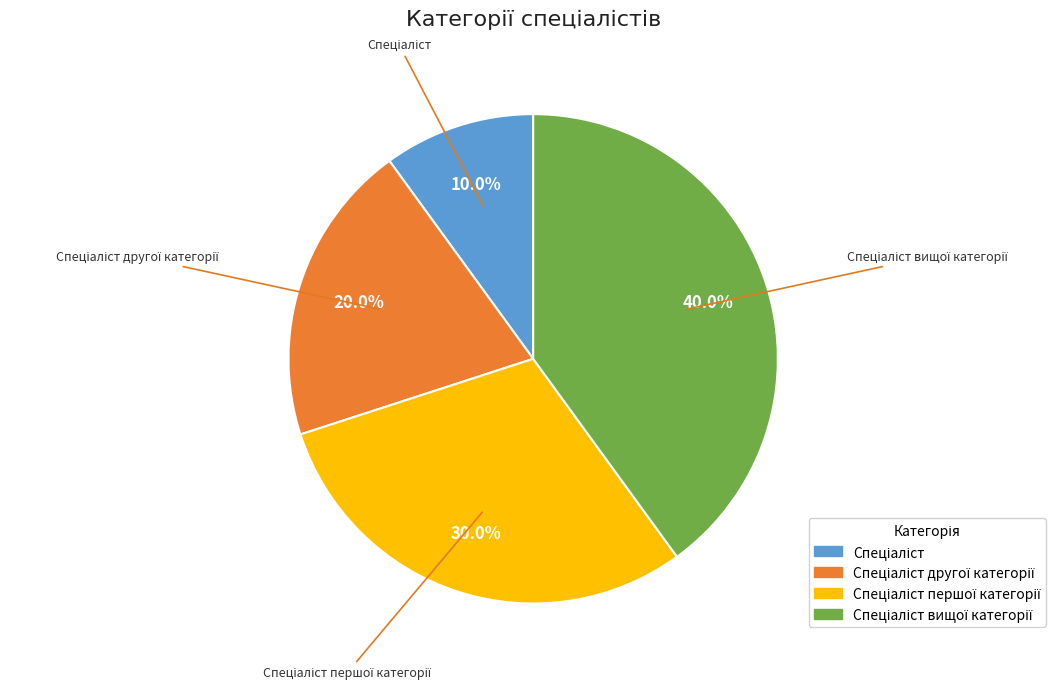

How many slices are in this pie chart?

4